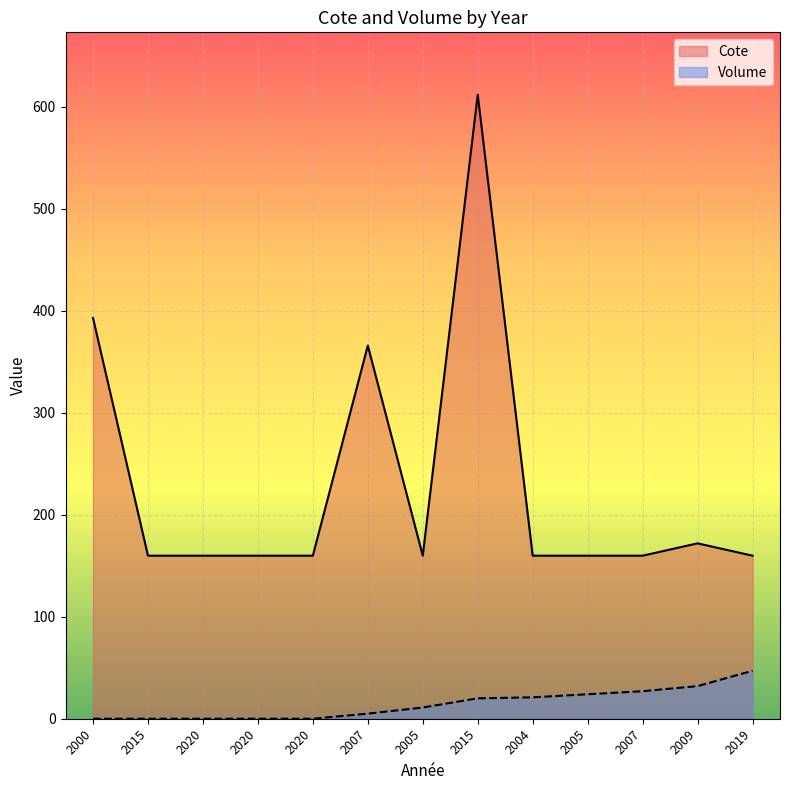

Between 2020 and 2004, which series saw the biggest shift?

Volume